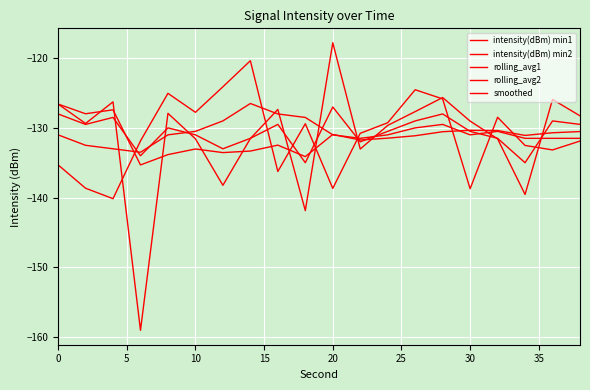

Does the chart display data point markers on the line(s)?

No